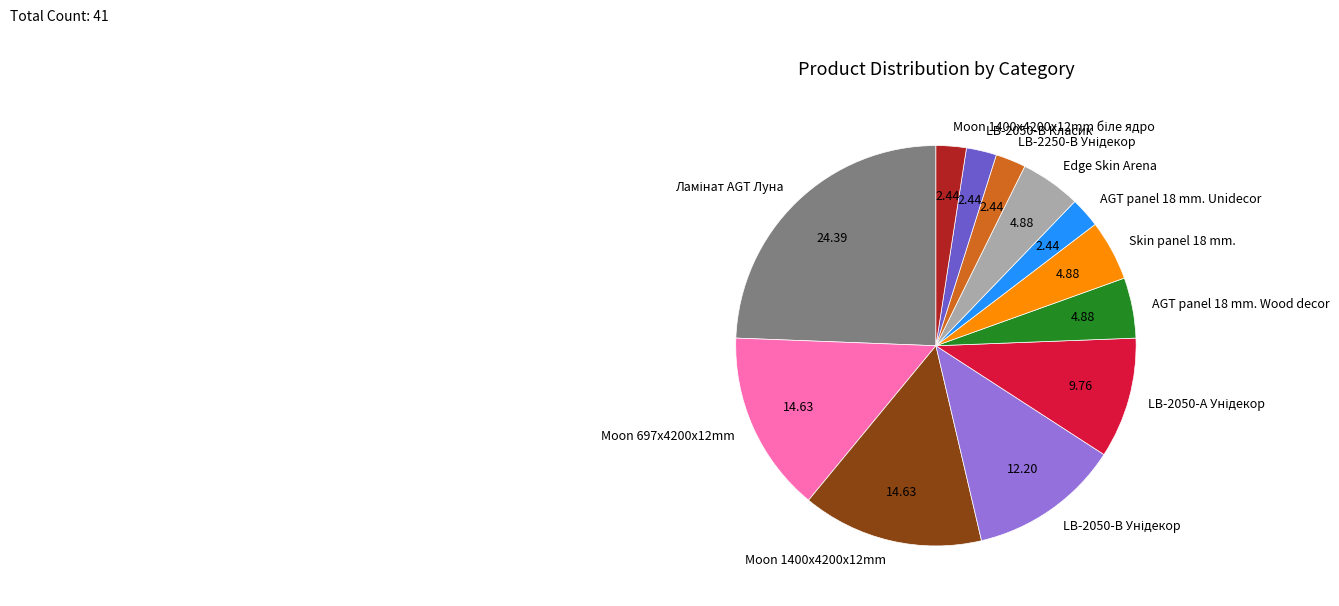

How many segments does this pie chart have?

12